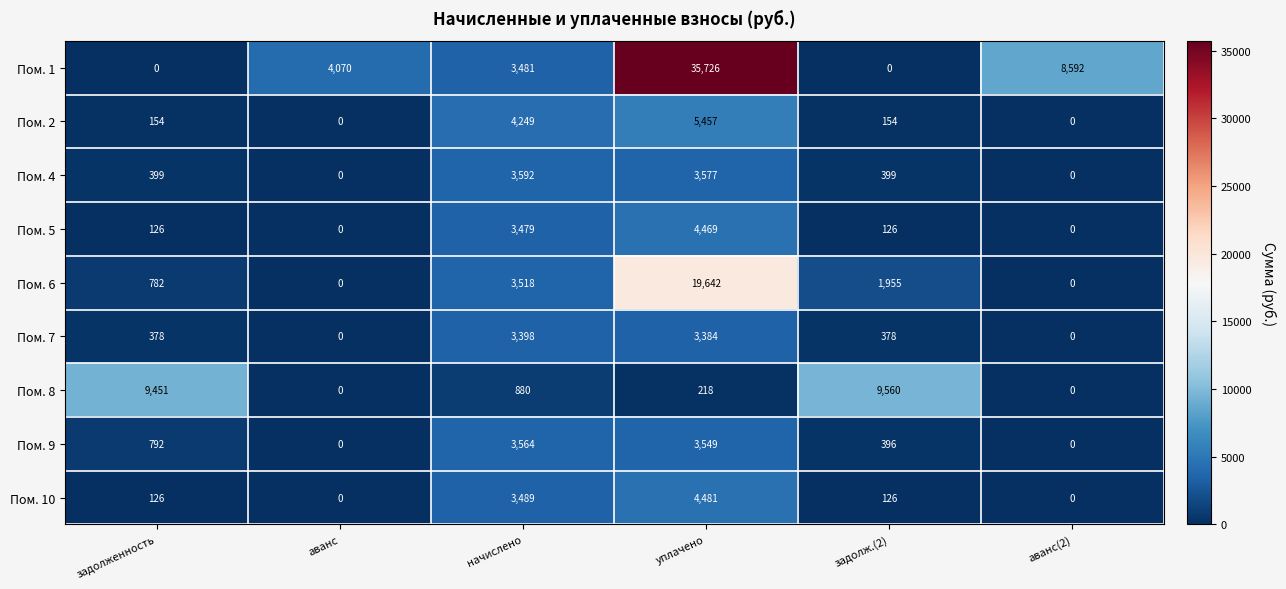

Rank the series by their maximum value, from lowest to highest.

Пом. 7, Пом. 9, Пом. 4, Пом. 5, Пом. 10, Пом. 2, Пом. 8, Пом. 6, Пом. 1